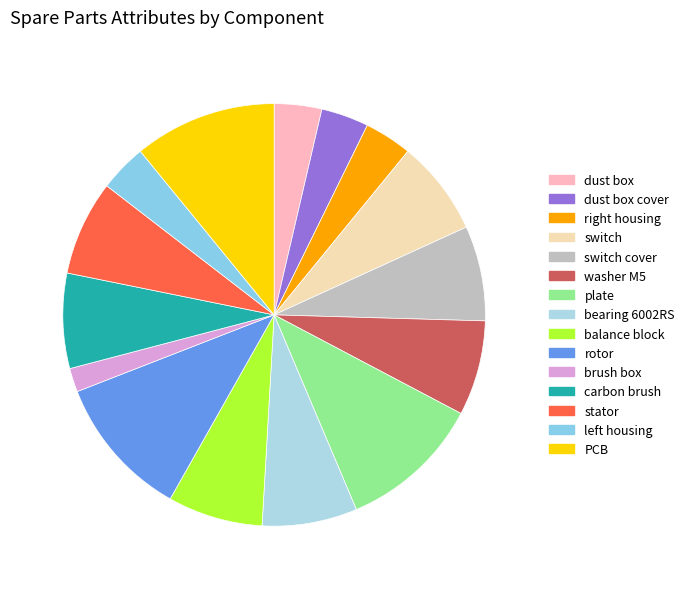

How many segments does this pie chart have?

15